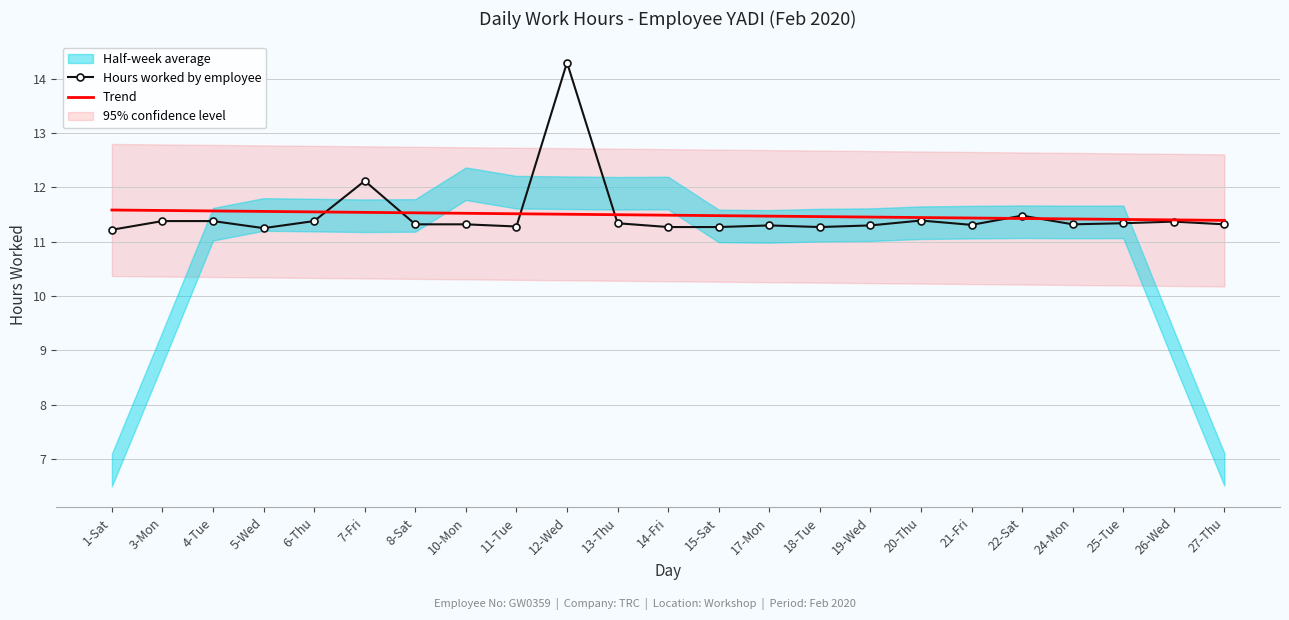

What is the sum of all Hours worked by employee values?

264.2